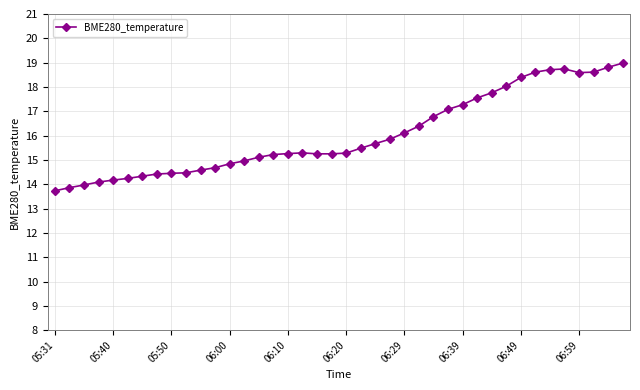

What is the smallest value displayed?

13.7